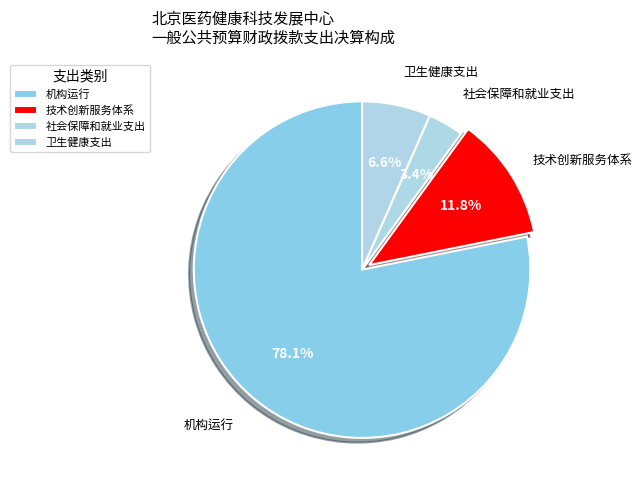

Which slice is the largest?

机构运行